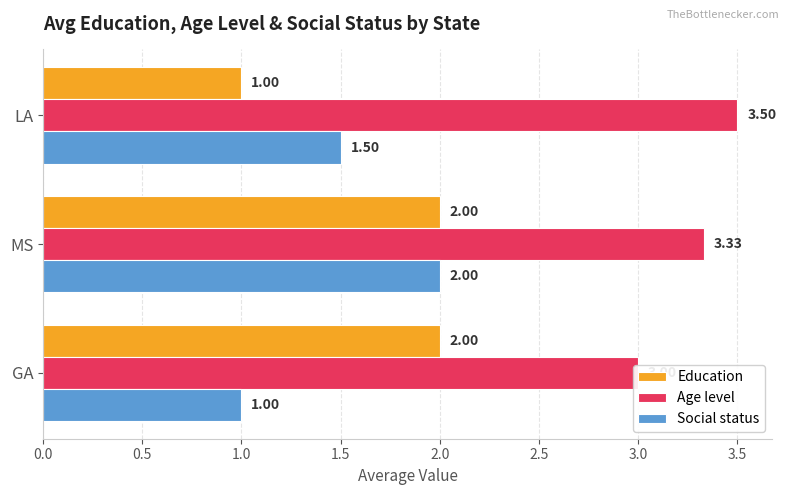

How many bars are there in total?

9